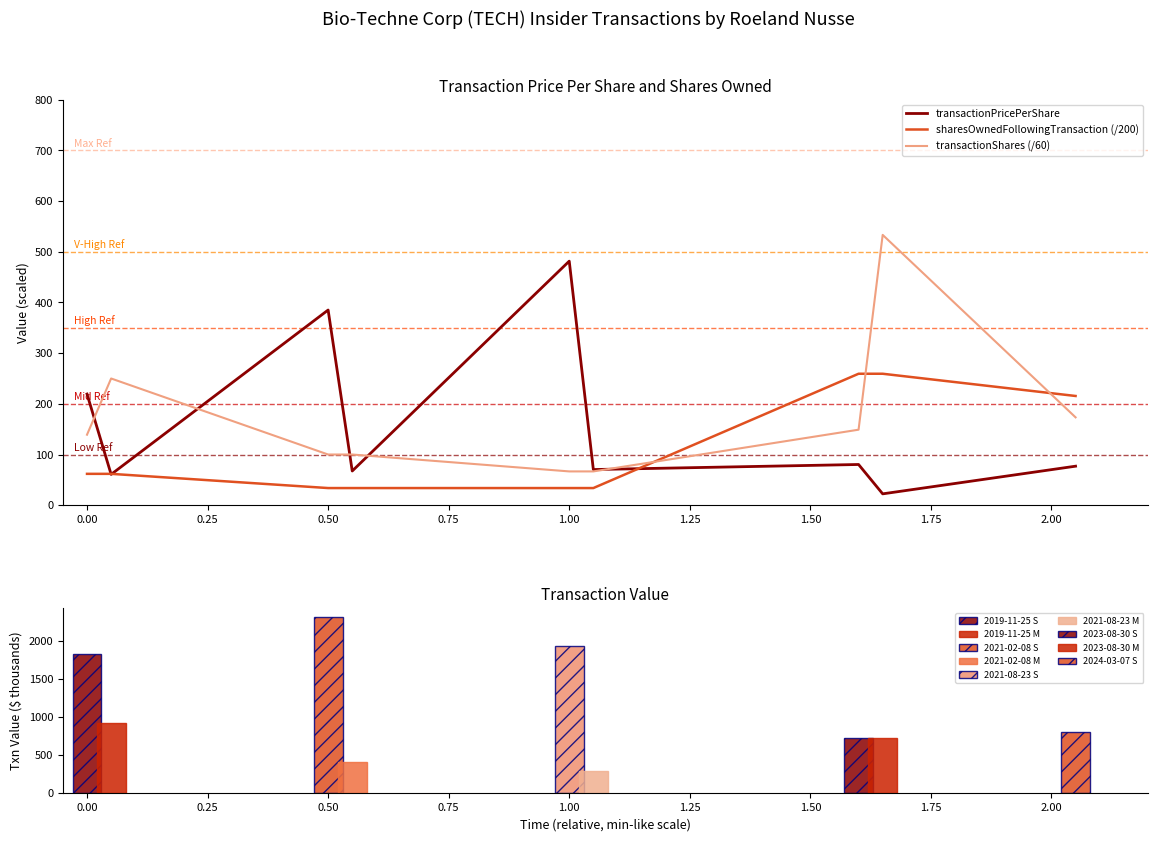

How many values in the transactionPricePerShare series are below 76?

4